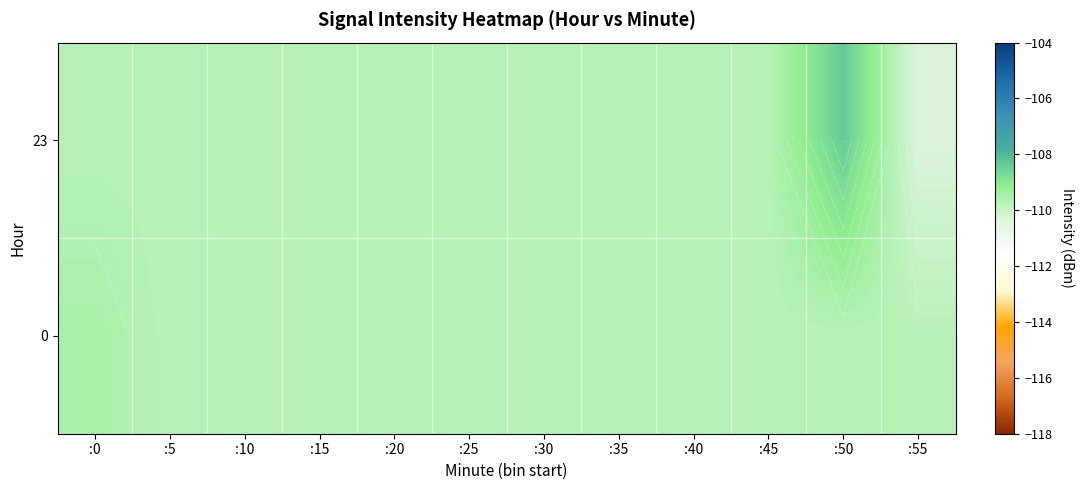

Which series changed the most between :45 and :50?

23